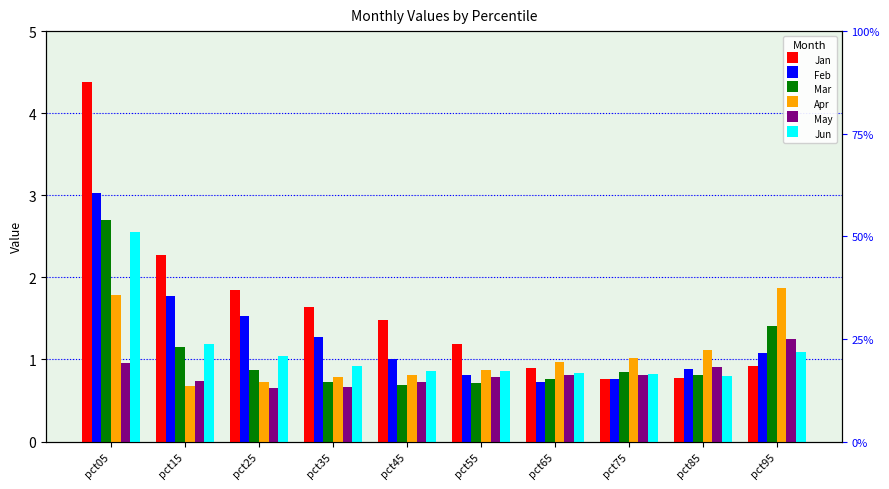

Reading left to right, list all the values displayed in this chart.

Jan: 4.4	2.3	1.9	1.6	1.5	1.2	0.9	0.8	0.8	0.9
Feb: 3.0	1.8	1.5	1.3	1.0	0.8	0.7	0.8	0.9	1.1
Mar: 2.7	1.2	0.9	0.7	0.7	0.7	0.8	0.8	0.8	1.4
Apr: 1.8	0.7	0.7	0.8	0.8	0.9	1.0	1.0	1.1	1.9
May: 1.0	0.7	0.6	0.7	0.7	0.8	0.8	0.8	0.9	1.2
Jun: 2.6	1.2	1.0	0.9	0.9	0.9	0.8	0.8	0.8	1.1